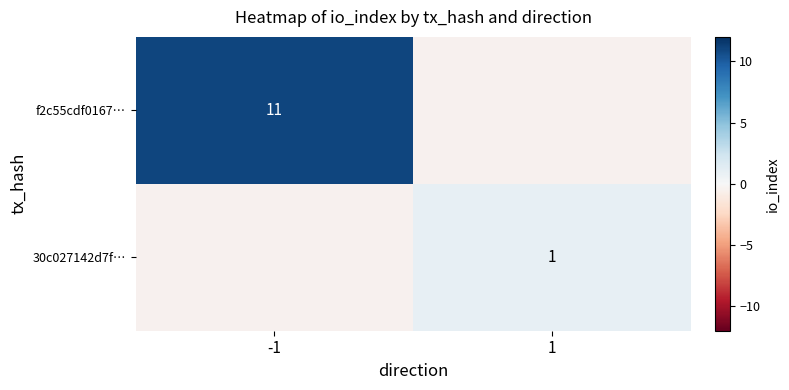

The value of 30c027142d7f… at 1 is 2. True or false?

False